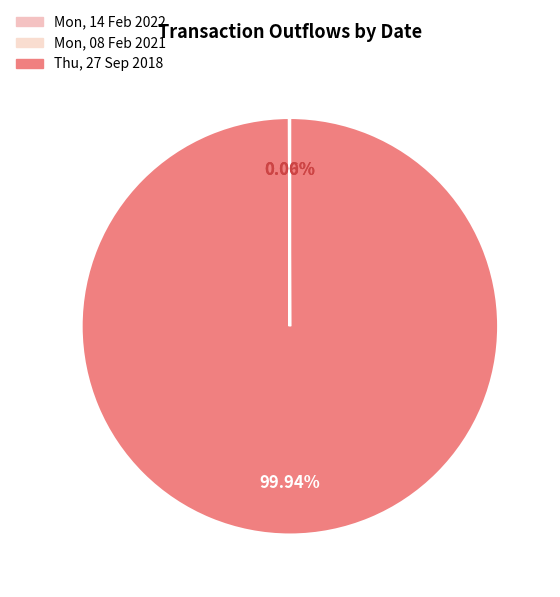

What is the total percentage of Mon, 14 Feb 2022 and Thu, 27 Sep 2018?

100.0%